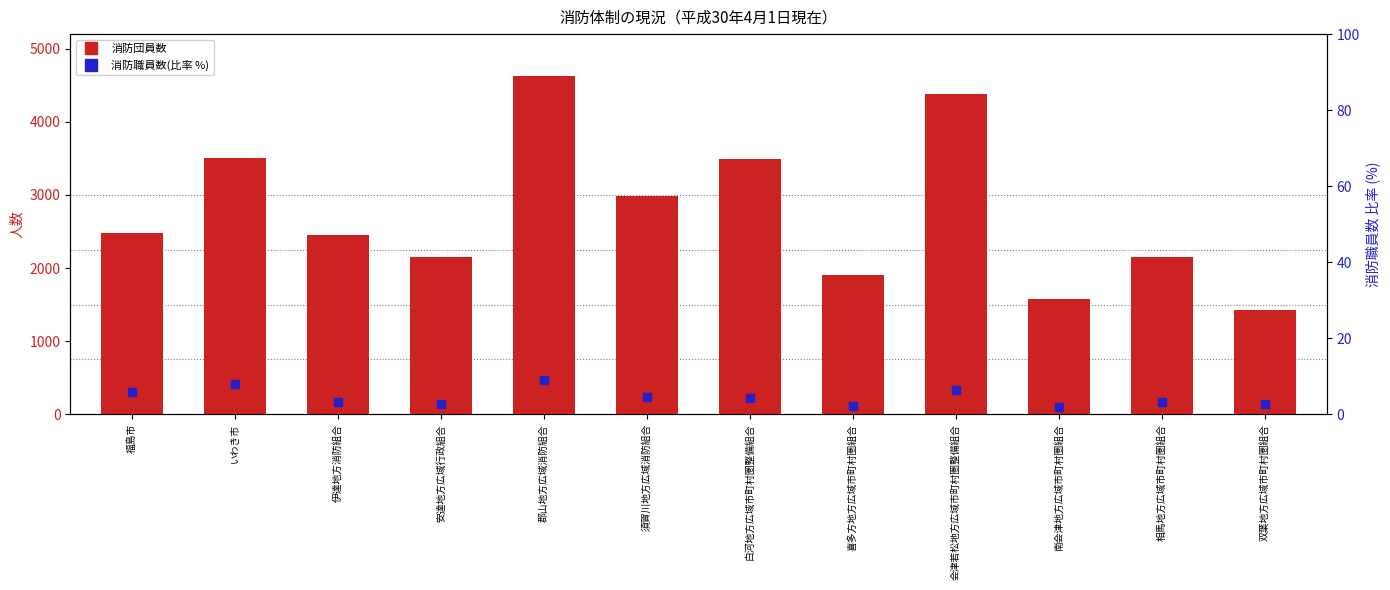

Which series has the largest total across all categories?

消防団員数